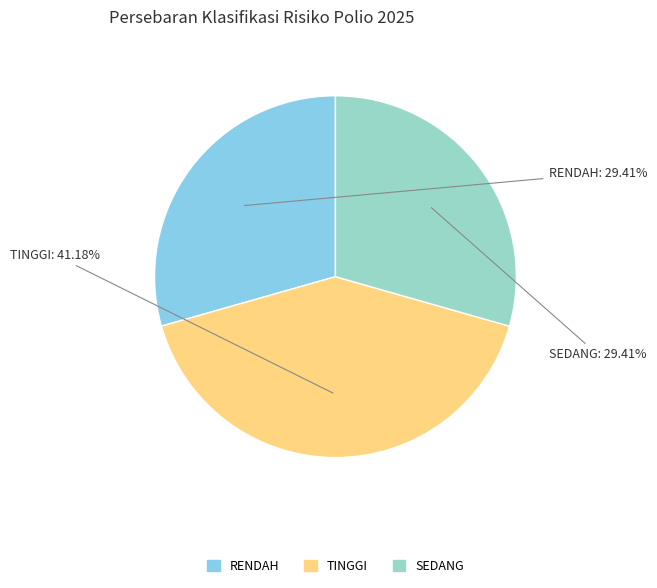

To the nearest percent, what portion does SEDANG represent?

29%